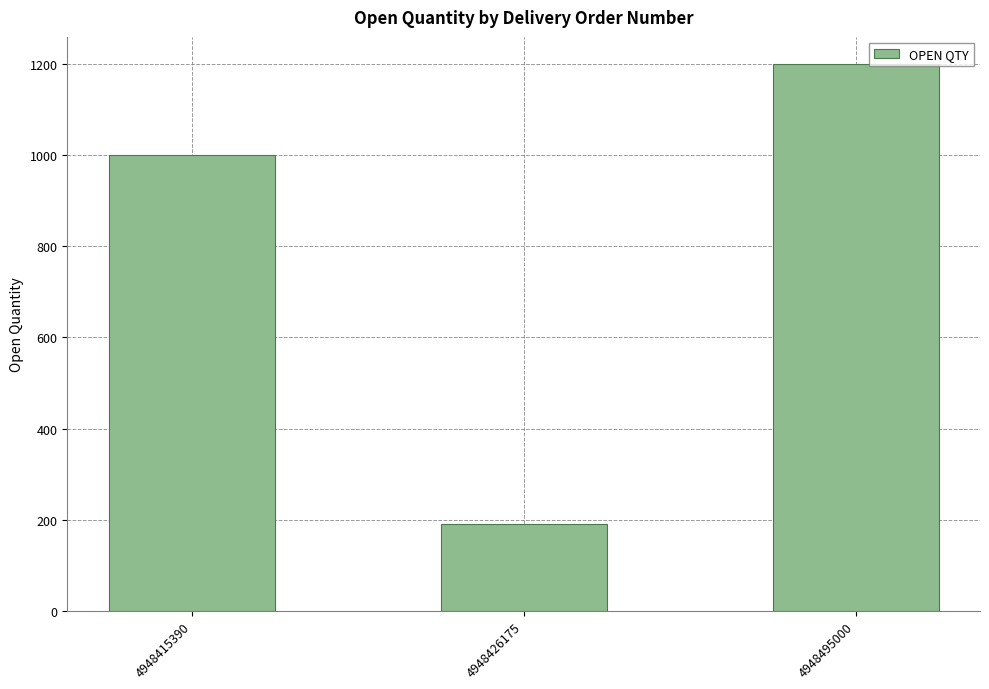

True or false: the data shows 611 at 4948495000.

False